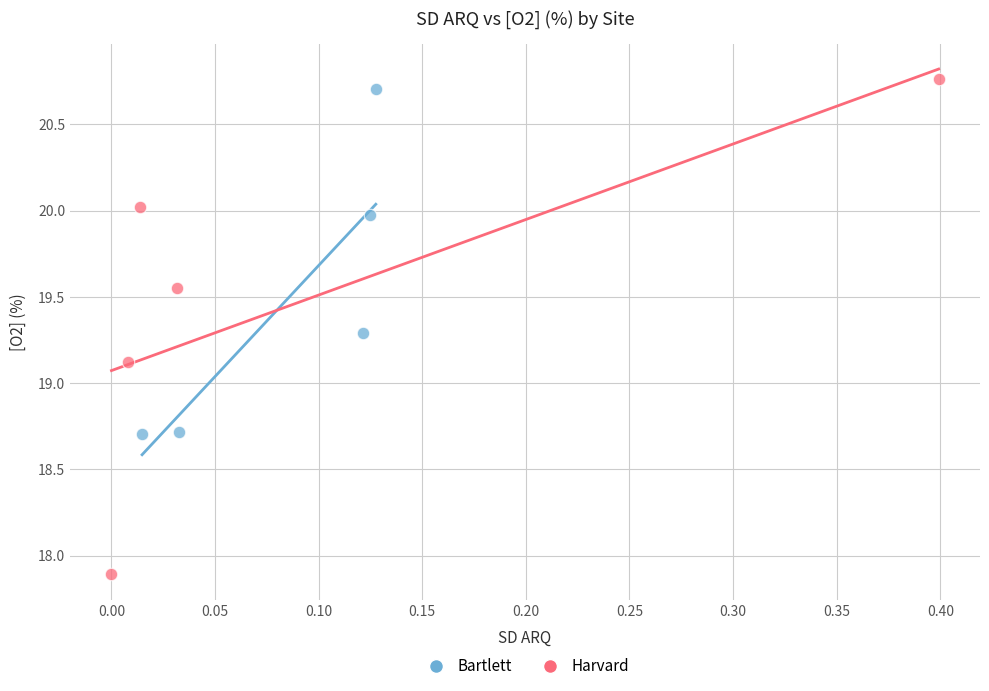

Which series has the largest Y range (max minus min)?

Harvard